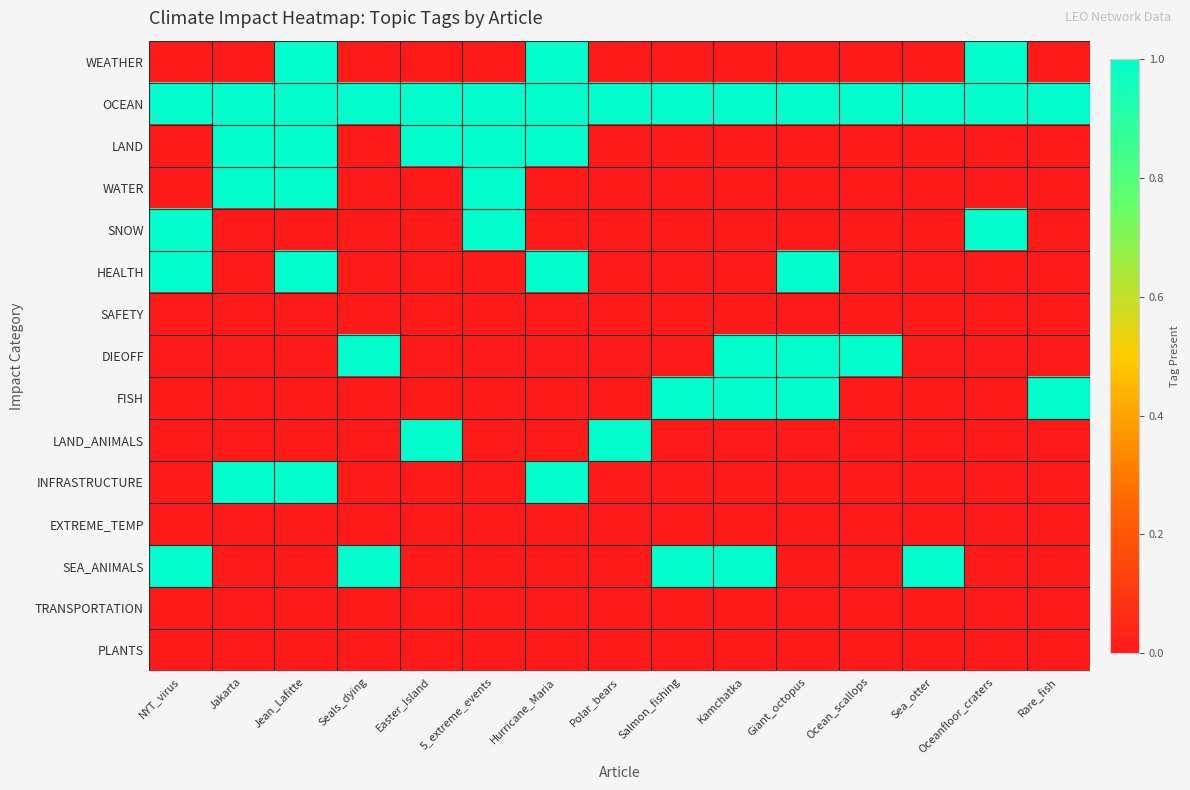

At how many categories does at least one series exceed 0?

15